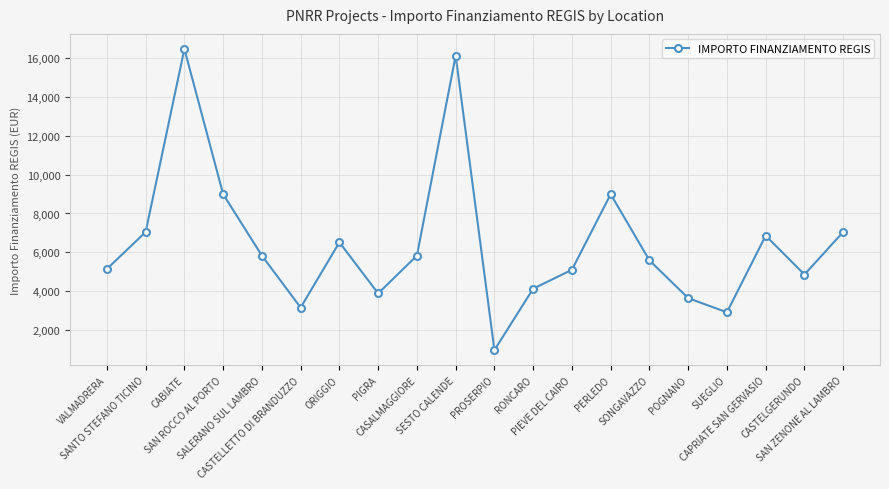

What is the minimum value shown in the chart?

972